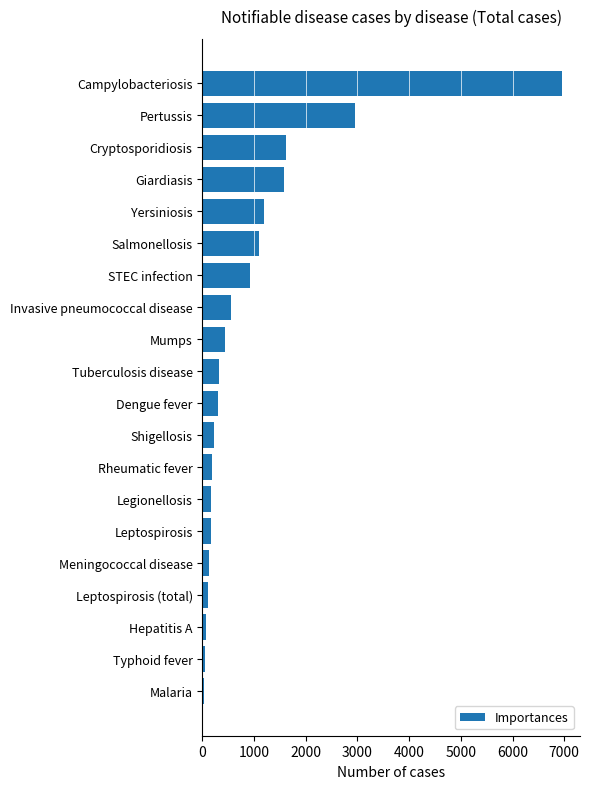

At which category does the chart reach its peak across all series?

Campylobacteriosis